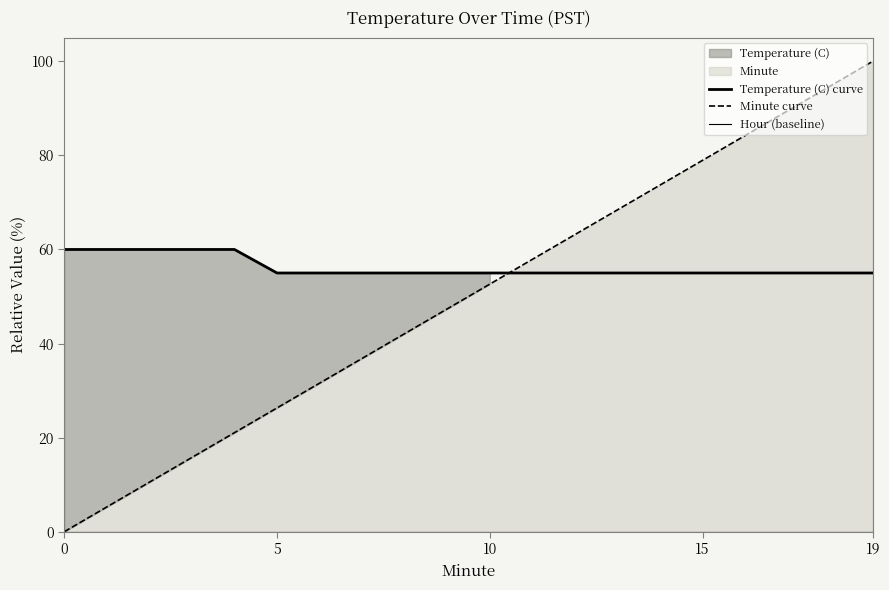

The value of Minute curve at 10 is 52.6. True or false?

True